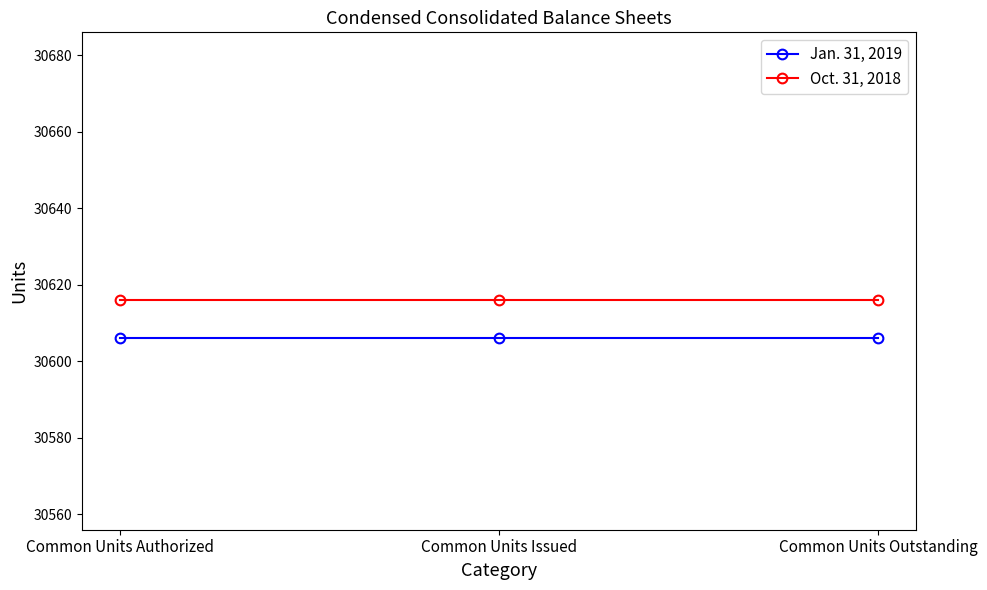

What is the spread (max minus min) of values at Common Units Issued?

10